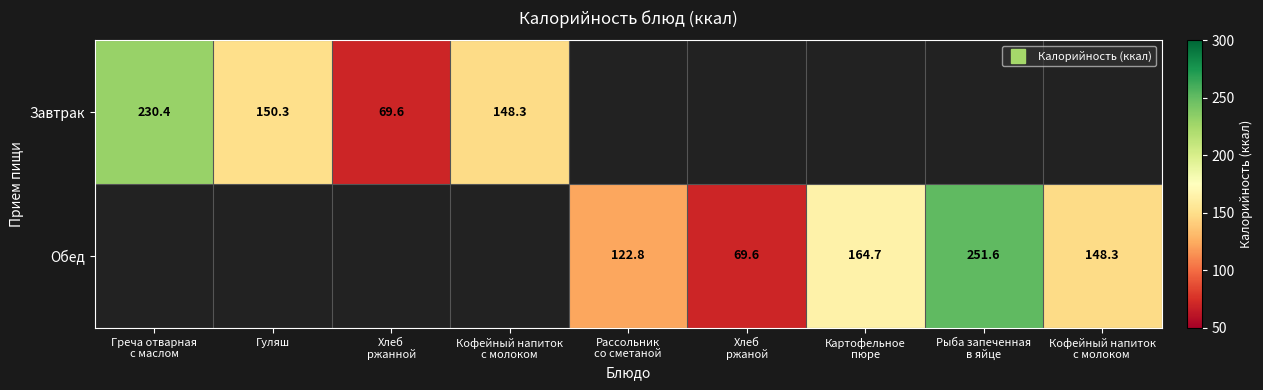

Between Кофейный напиток
с молоком  and Картофельное
пюре, which is larger?

Картофельное
пюре